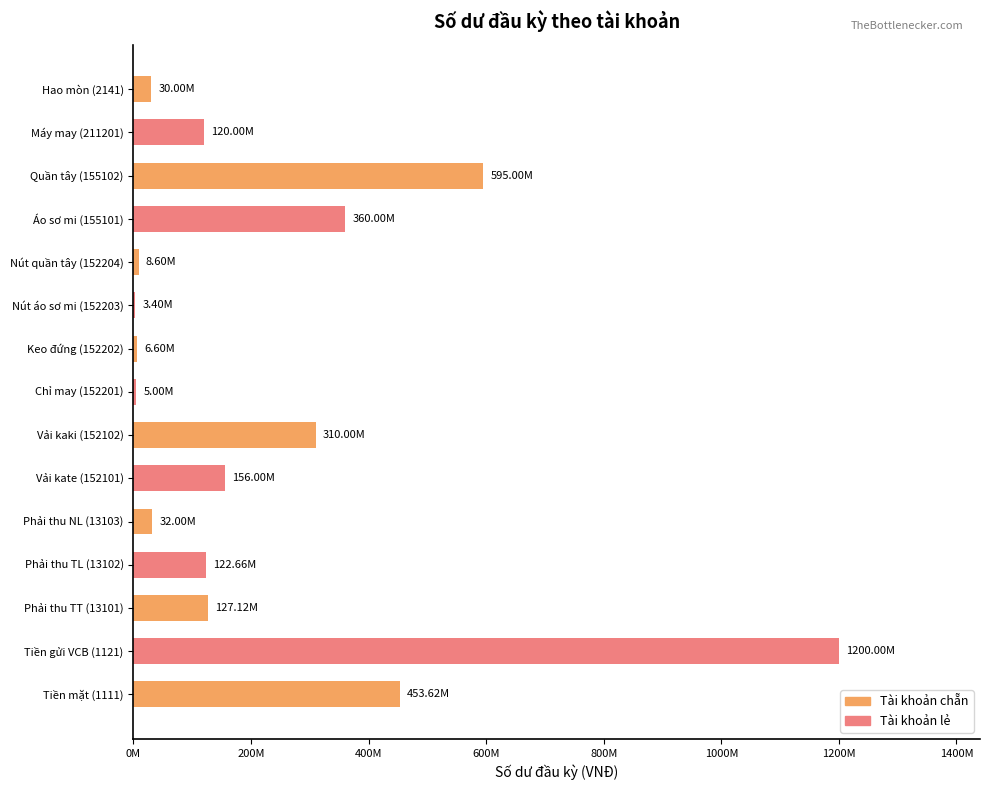

Does the chart contain stacked bars?

No